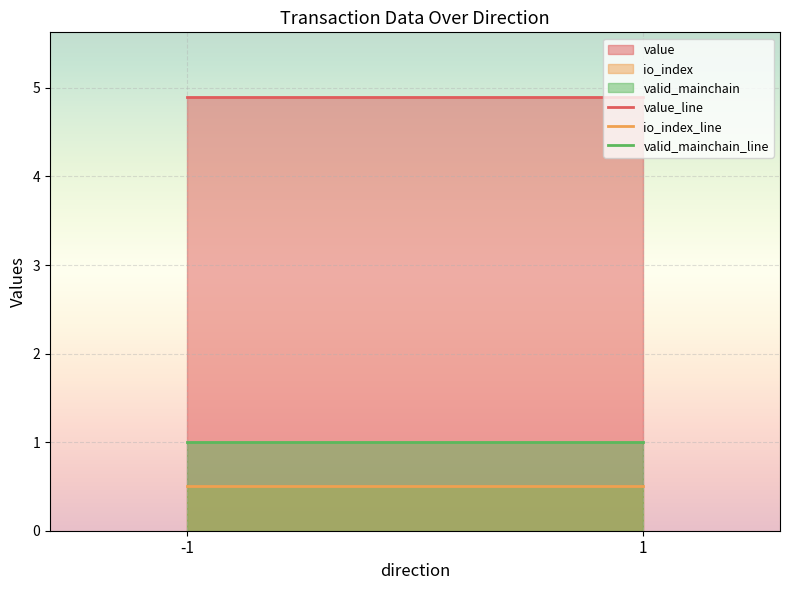

What is the approximate value of io_index_line at 1?

0.5